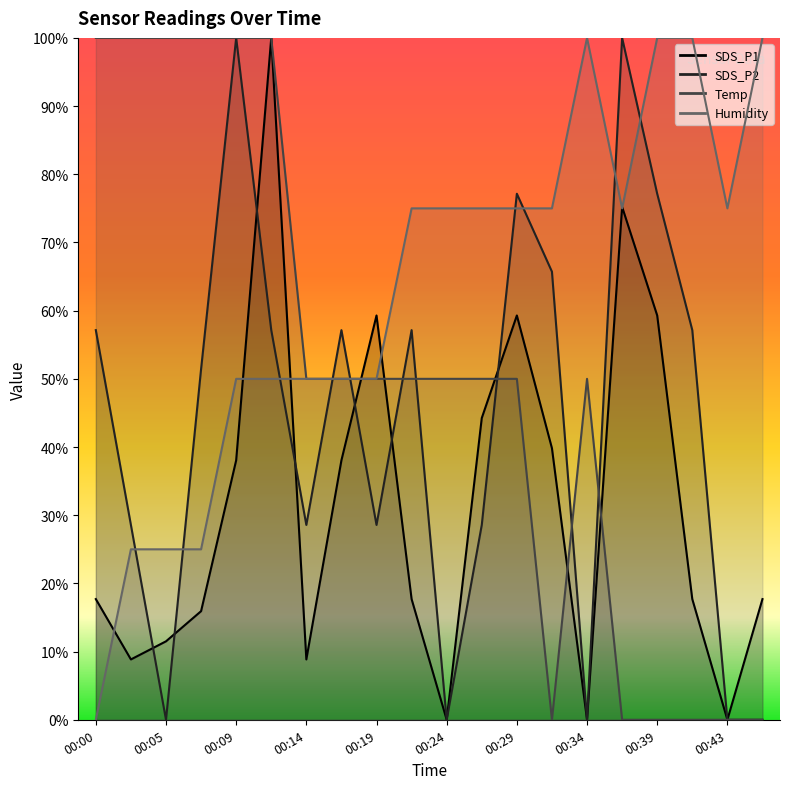

True or false: Temp and SDS_P1 intersect in this chart.

True